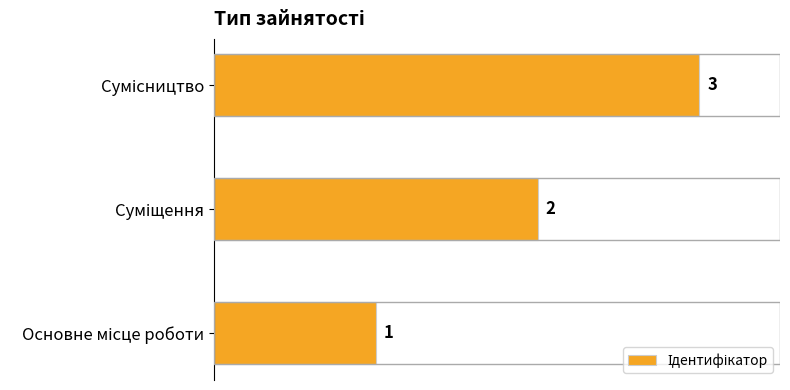

Count the values in the range 1 to 3.

3